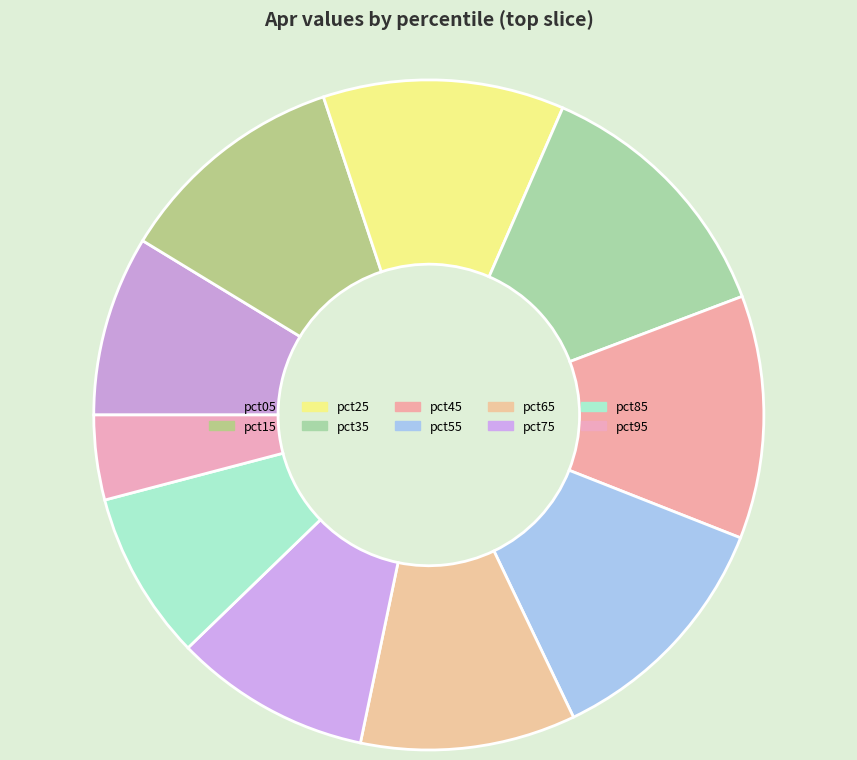

How many segments does this pie chart have?

10